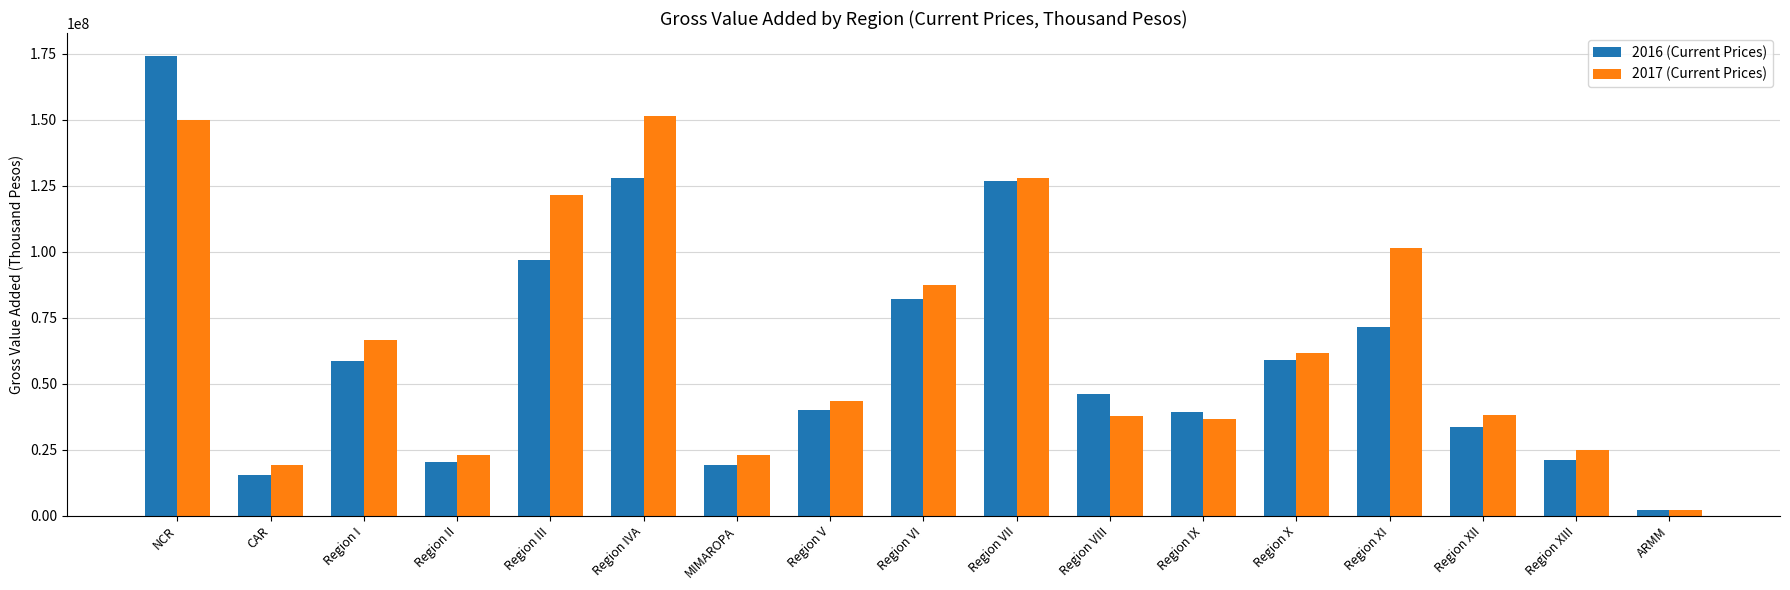

What is the difference between the 2017 (Current Prices) values at Region VII and Region VIII?

90352362.9